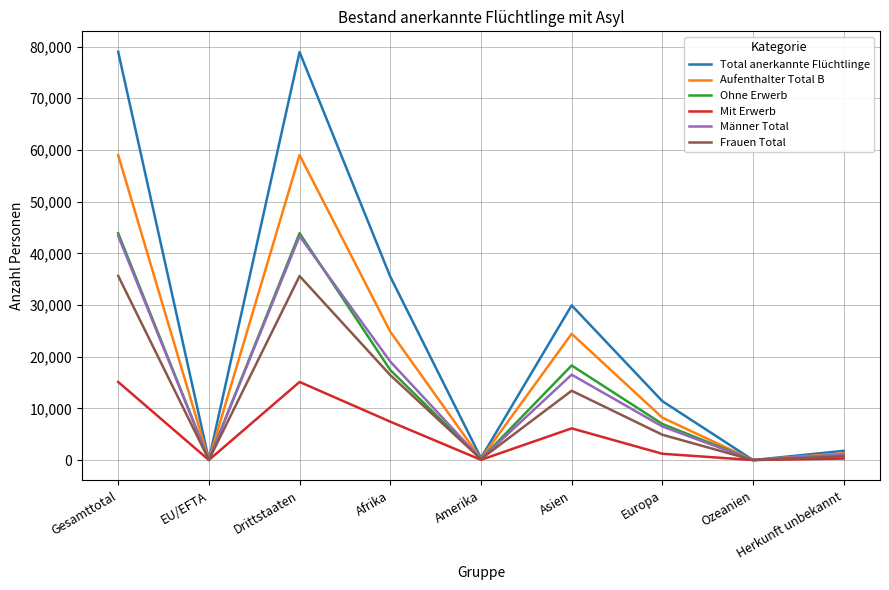

True or false: Mit Erwerb has a value of 1215 at Europa.

True